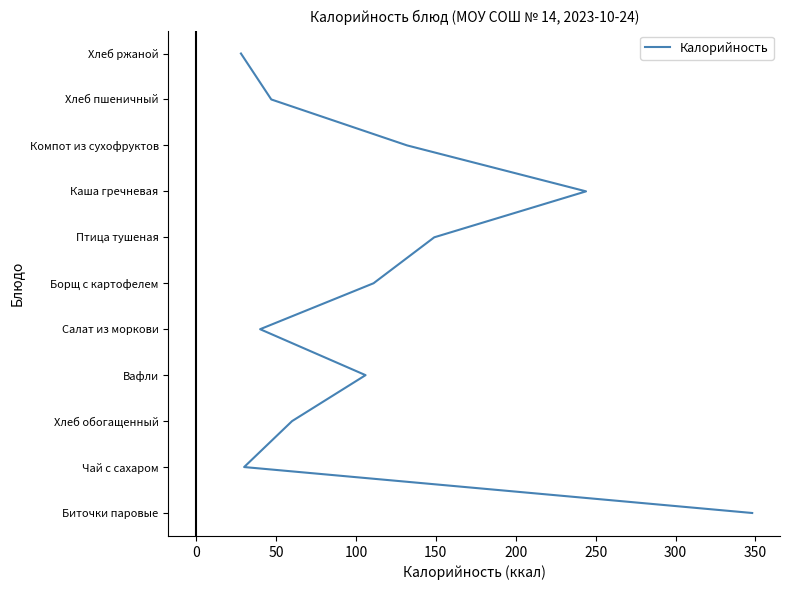

Does the chart have visible grid lines?

No